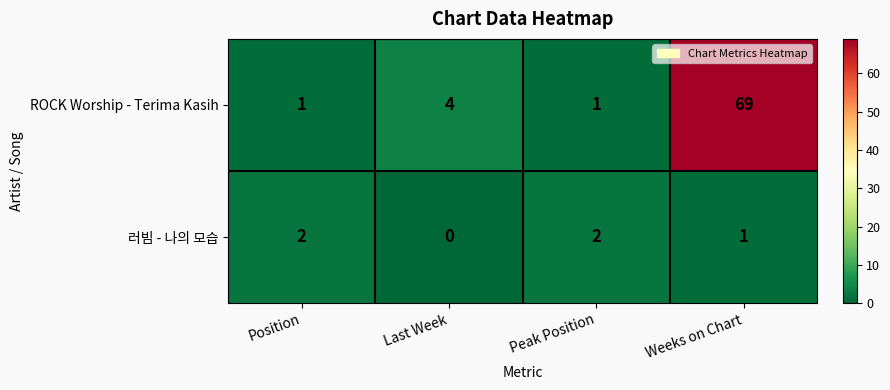

Which series has the largest total across all categories?

ROCK Worship - Terima Kasih